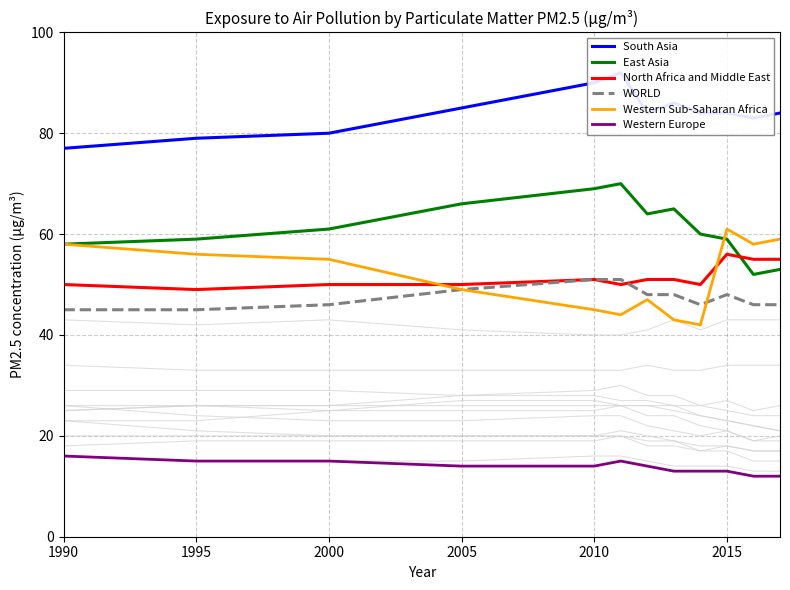

True or false: Western Europe has a value of 16 at 1990.

True